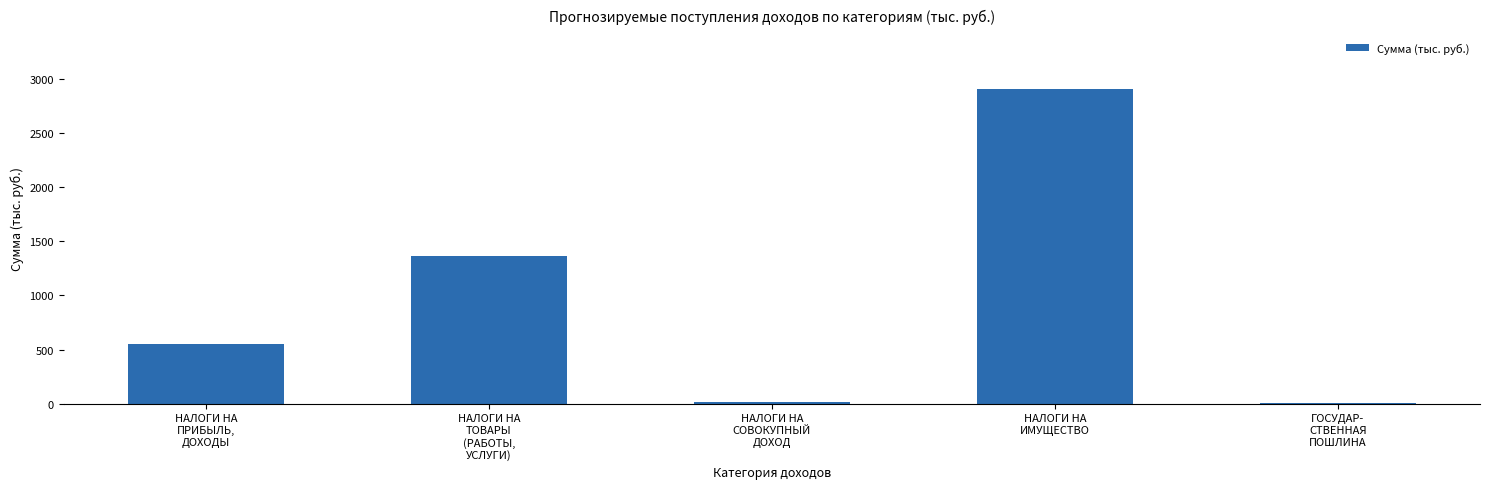

What is the greatest value displayed?

2906